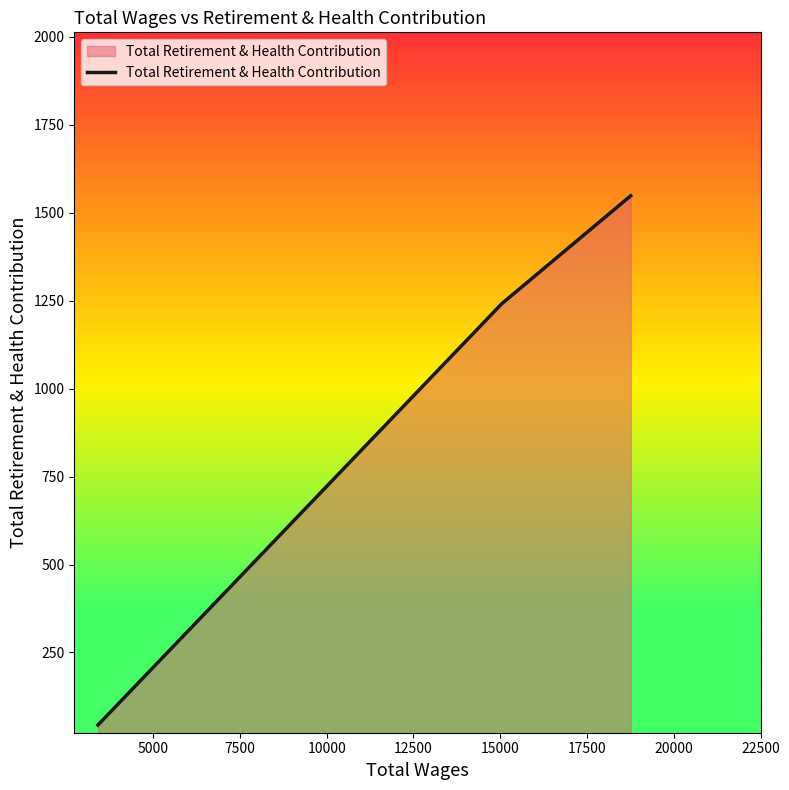

What is the smallest value displayed?

44